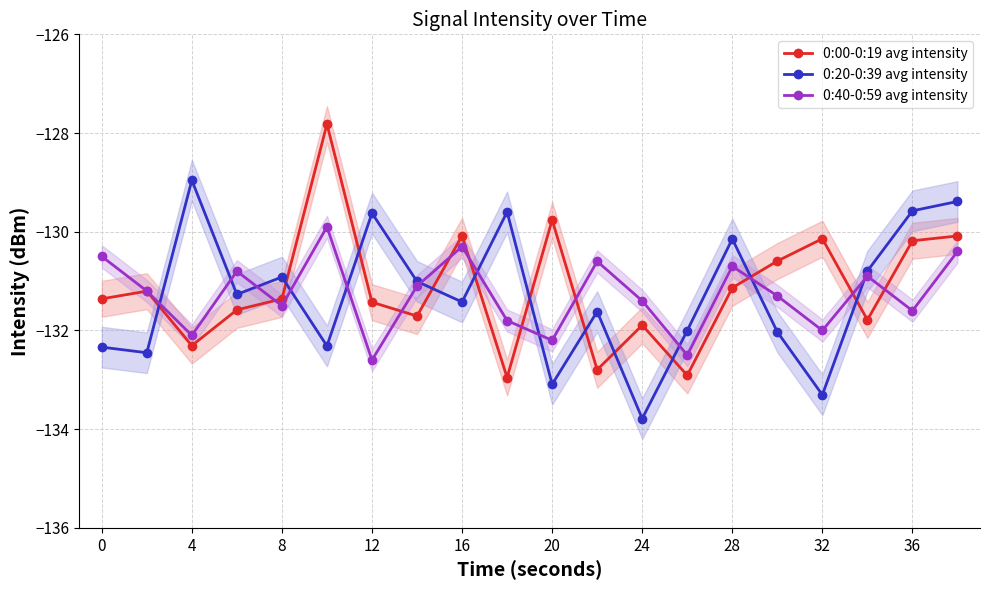

Is the value of 0:40-0:59 avg intensity at 24 greater than the value of 0:20-0:39 avg intensity at 28?

No